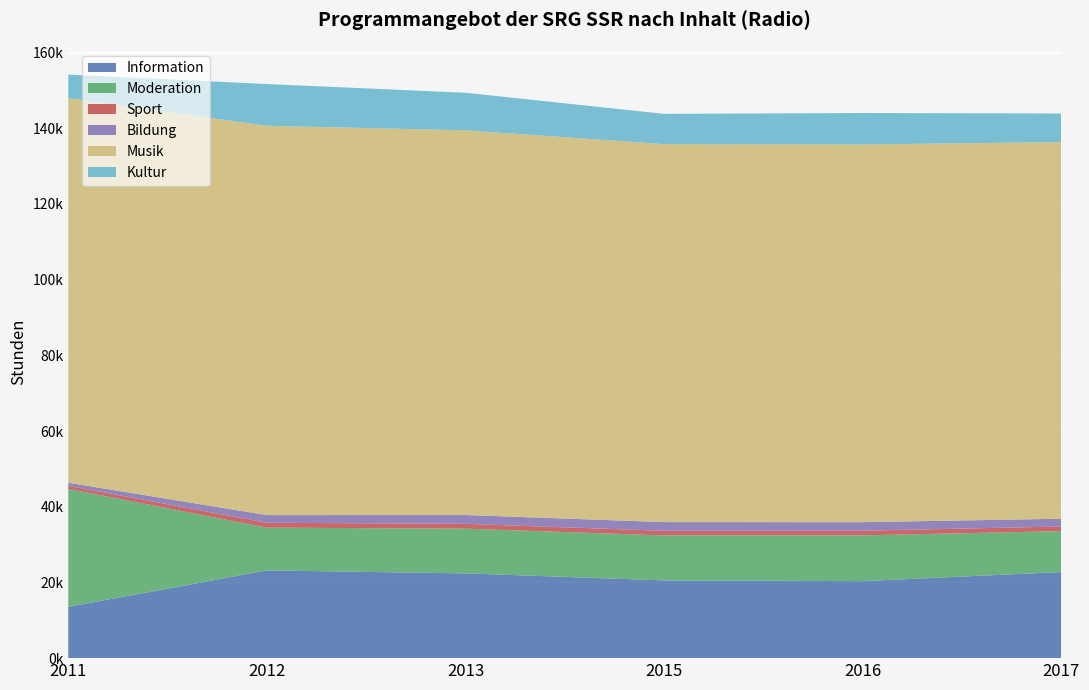

Reading left to right, transcribe all the data shown in this chart.

Information: 2011=13561.4	2012=23181.3	2013=22397.0	2015=20539.4	2016=20343.8	2017=22748.0
Moderation: 2011=31159.4	2012=11293.1	2013=11813.0	2015=11885.6	2016=12096.5	2017=10809.0
Sport: 2011=807.9	2012=1296.6	2013=1274.6	2015=1212.6	2016=1225.3	2017=1224.0
Bildung: 2011=825.0	2012=2021.3	2013=2324.6	2015=2306.9	2016=2262.7	2017=2051.0
Musik: 2011=101580.4	2012=102854.6	2013=101635.6	2015=99860.6	2016=99781.5	2017=99521.0
Kultur: 2011=6240.5	2012=11028.1	2013=9932.3	2015=7991.9	2016=8309.2	2017=7546.0